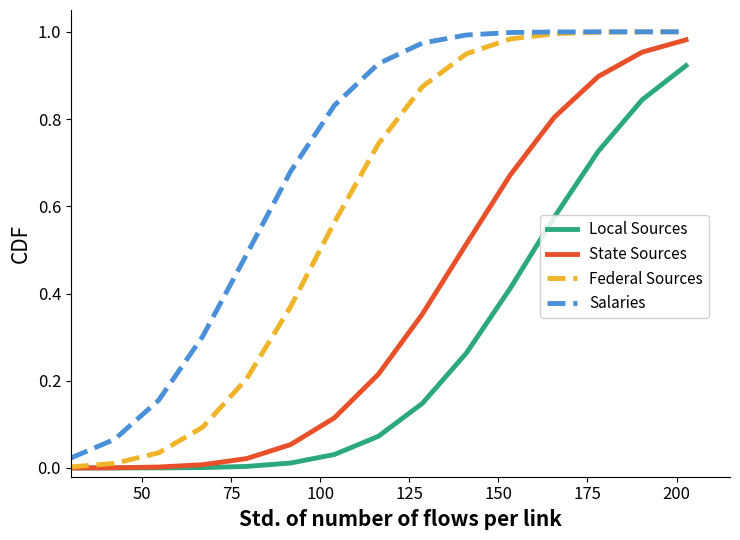

True or false: Salaries and Local Sources intersect in this chart.

False